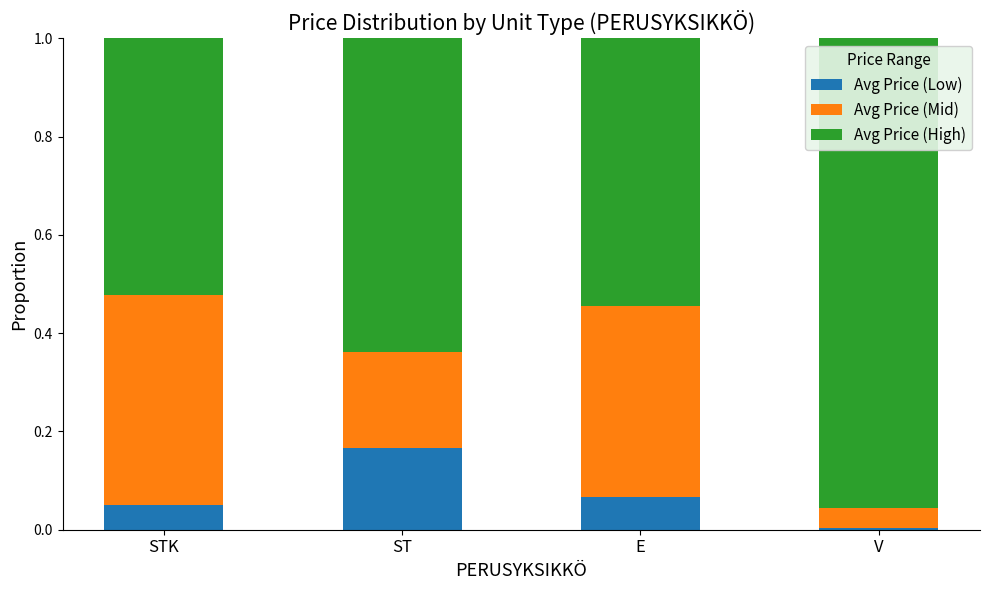

Is it true that Avg Price (Low) equals 0.1 at STK?

False